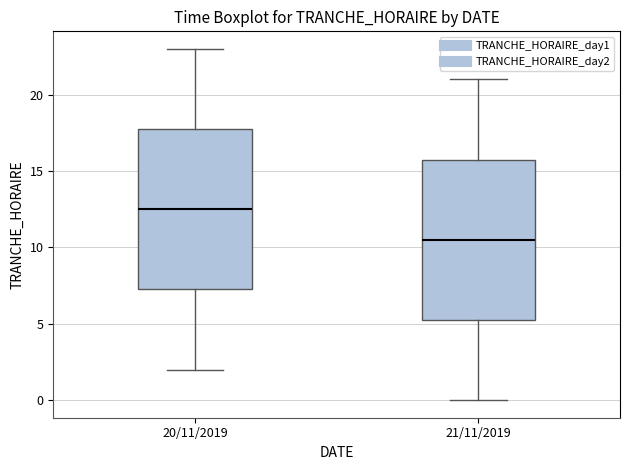

Reading left to right, transcribe this box plot: for each box, give where its median line is, the range the box spans, and where its two whiskers end, as read against the y-axis. The values are not printed on the chart, so give them approximately, as read against the axis.

20/11/2019: median 12.5, box 7.5 to 18.0, whiskers 2.0 to 23.0
21/11/2019: median 10.5, box 5.5 to 16.0, whiskers 0.0 to 21.0